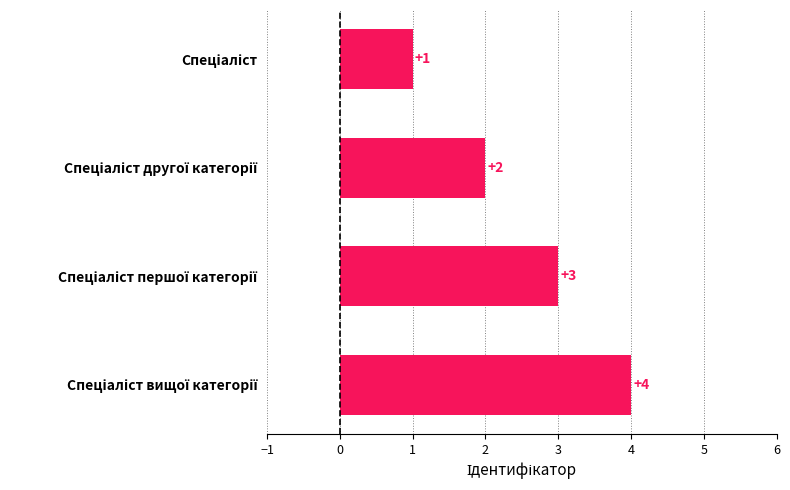

Count the values in the range 2 to 4.

3